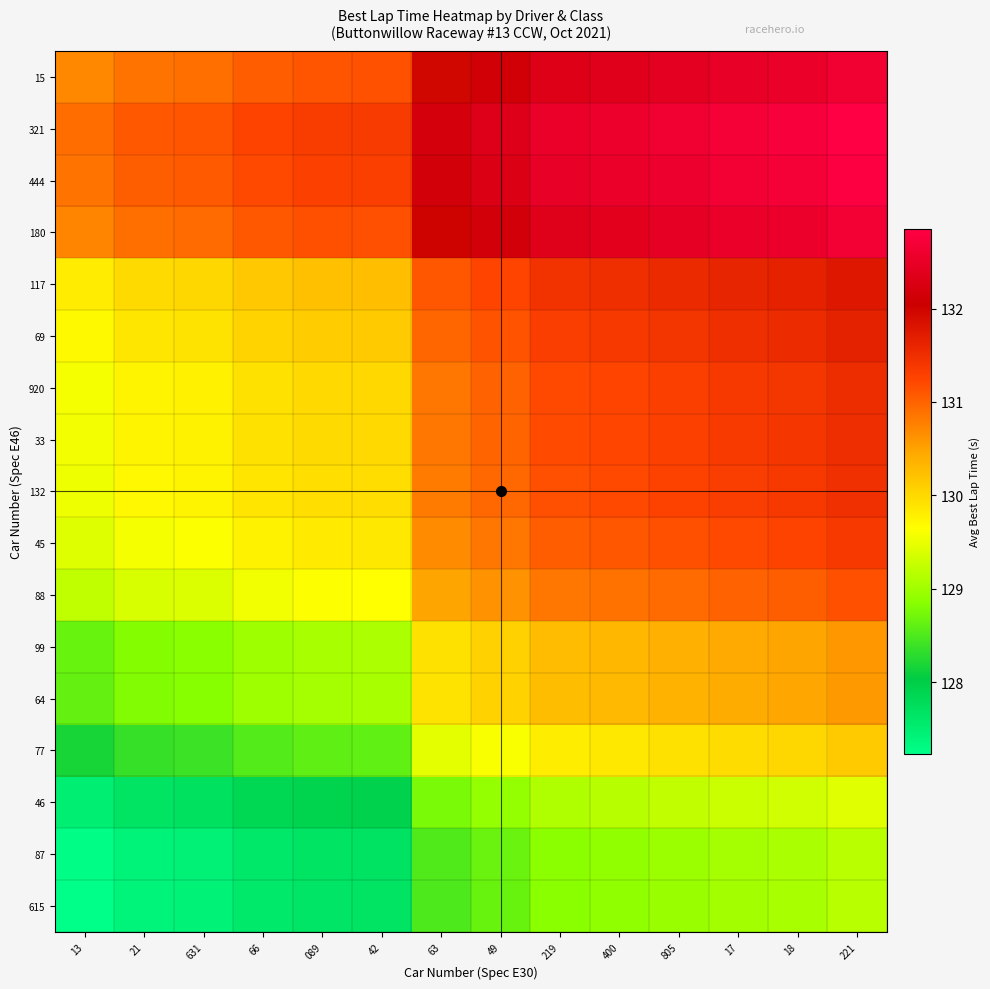

What is the total value across all series at 49?

2221.7